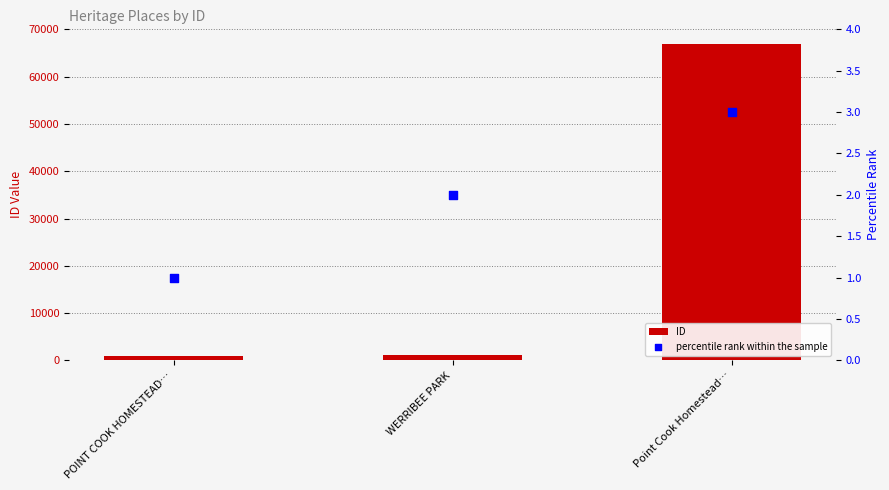

Which series reaches the maximum Y coordinate?

ID